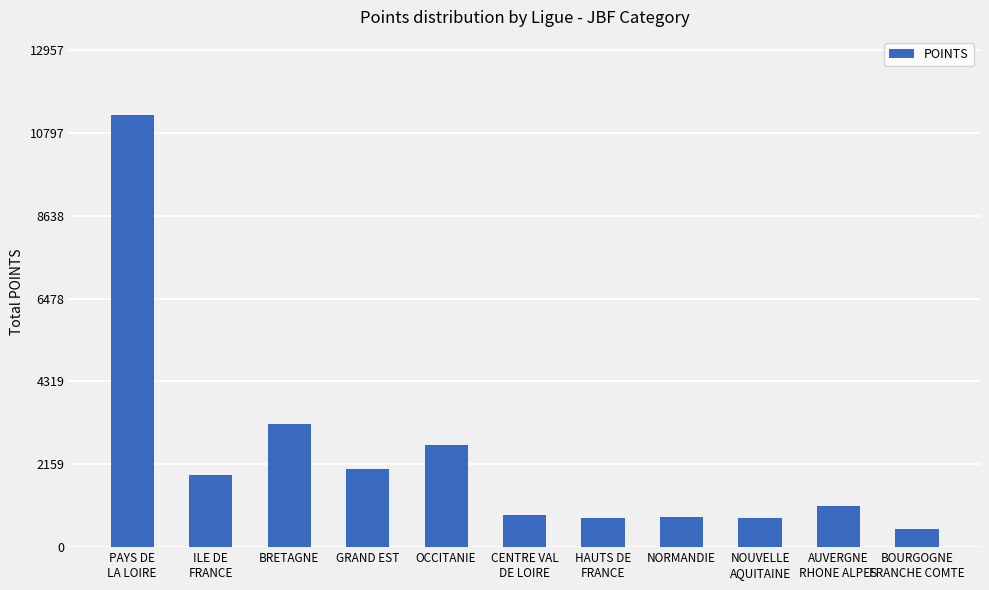

What is the average value?

2339